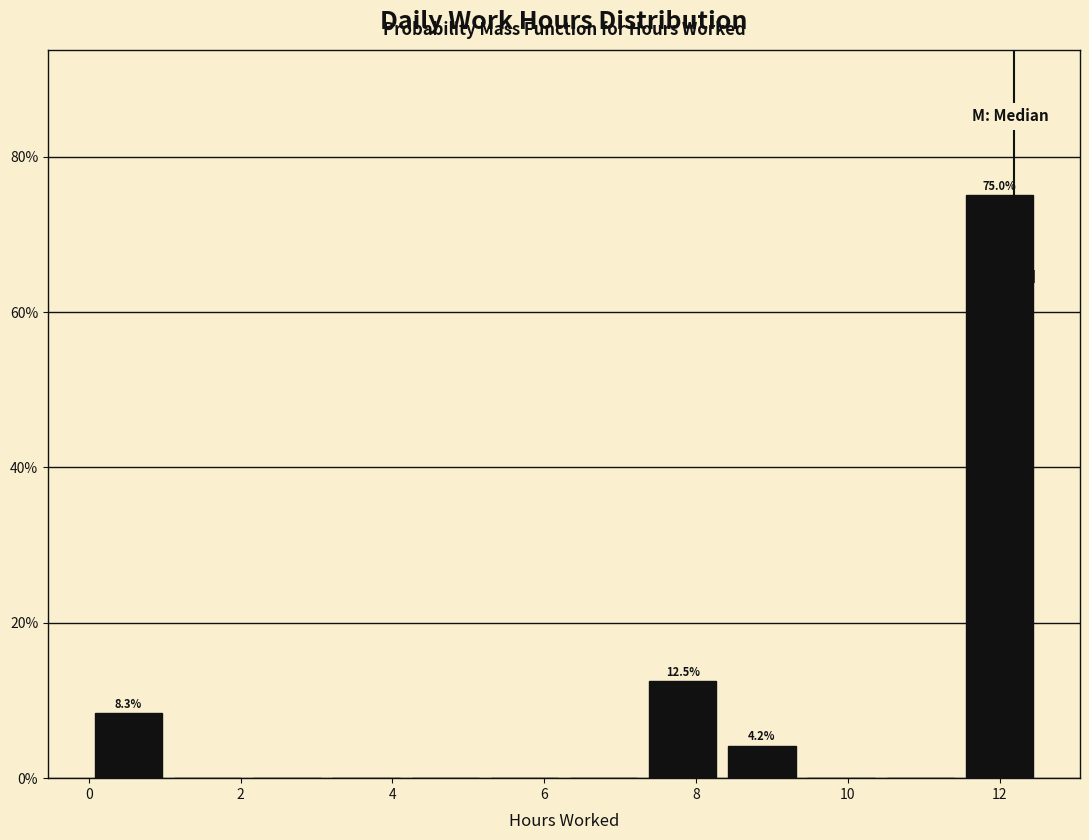

Which range on the x-axis has the tallest bar?

11.4 to 12.6